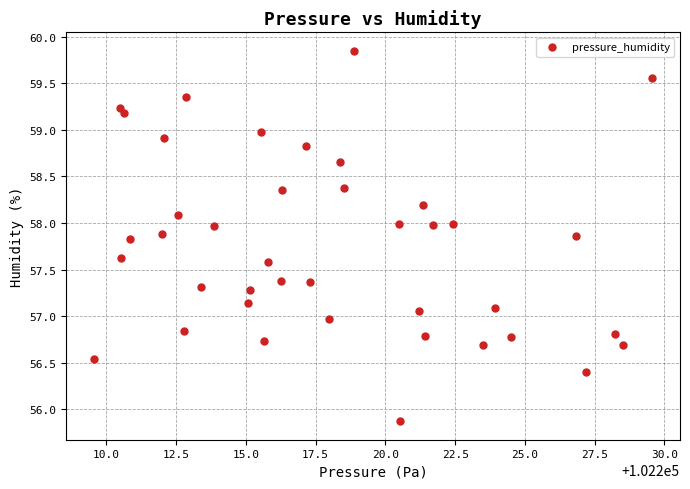

What is the range of X values (max minus min)?

20.0